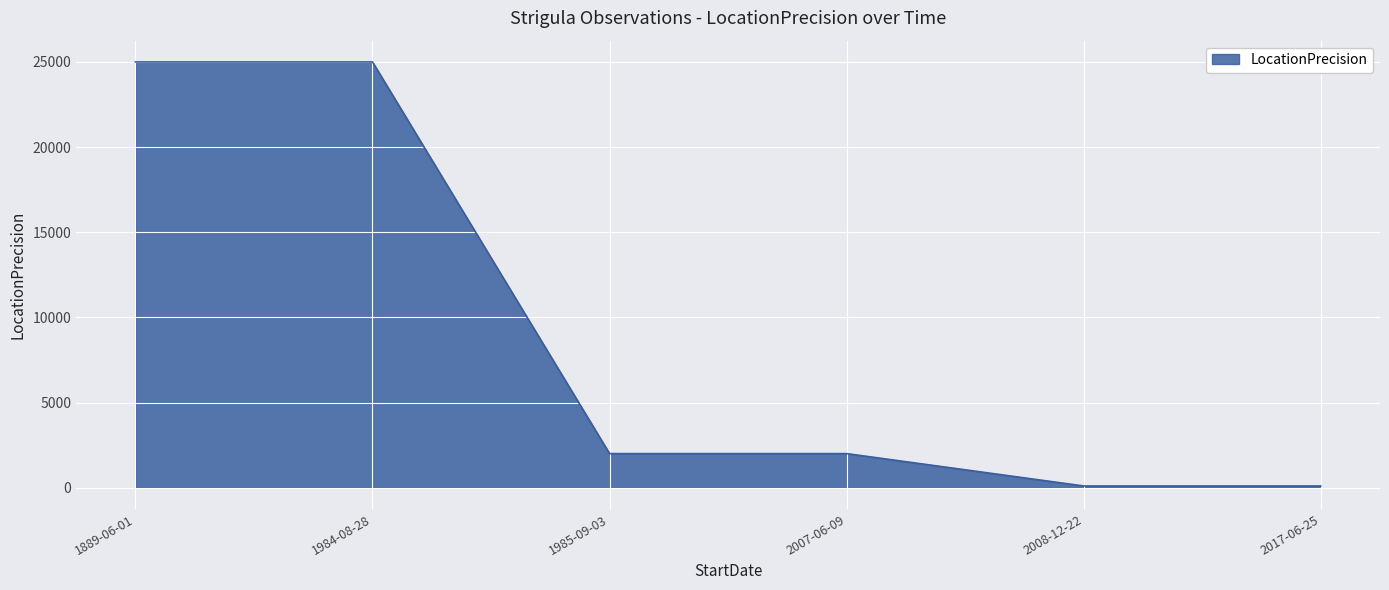

What is the ratio of the value at 1984-08-28 to the value at 1889-06-01?

1.0